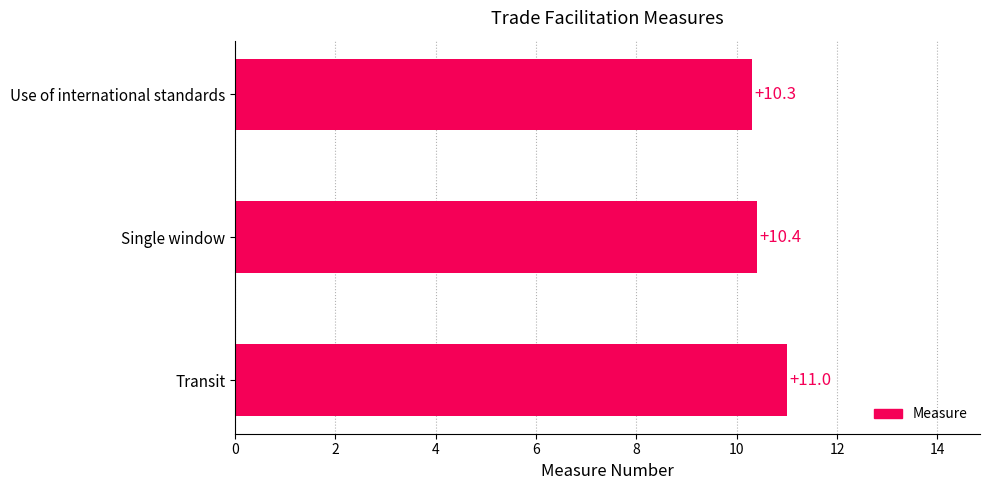

Read the value at Single window.

10.4